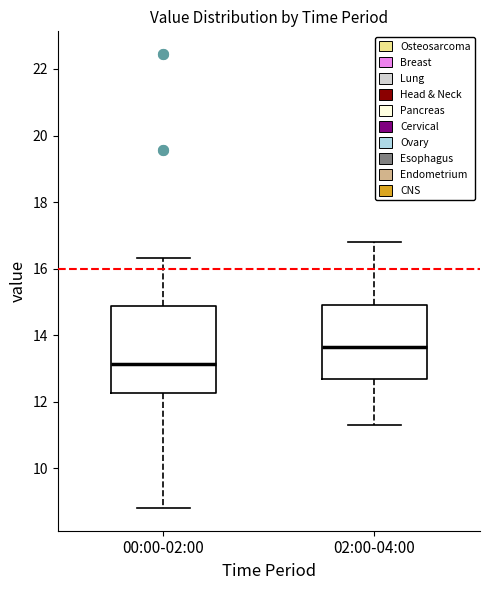

Comparing the boxes themselves (not the whiskers), which one is the tallest?

00:00-02:00